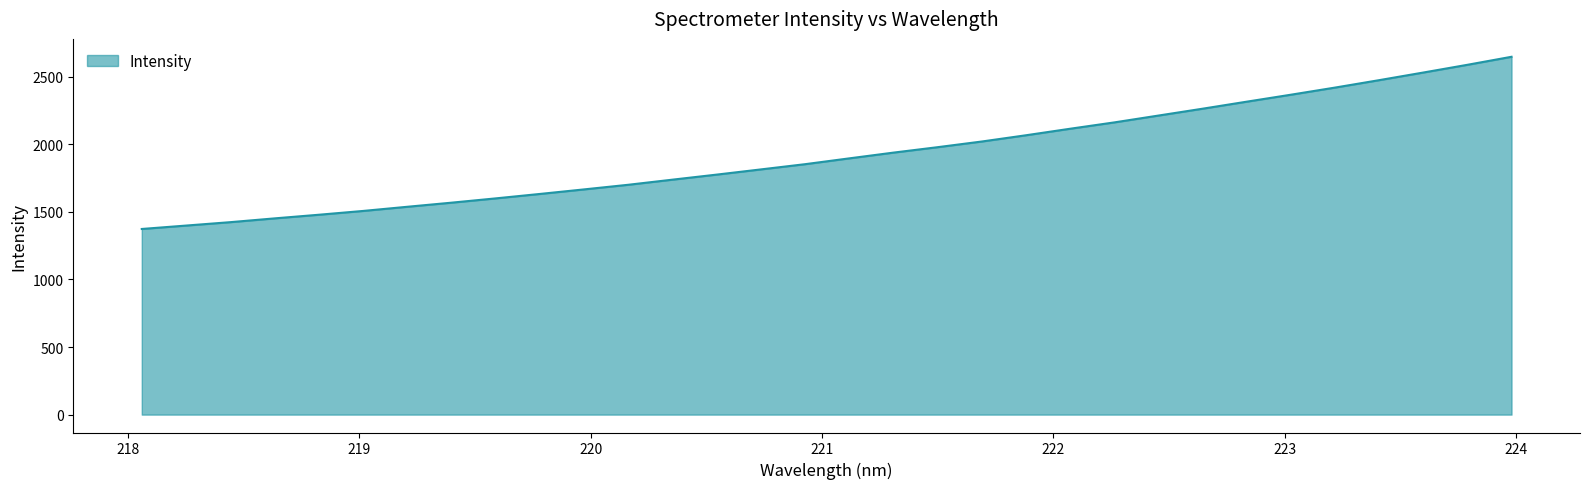

Does the chart have visible grid lines?

Yes